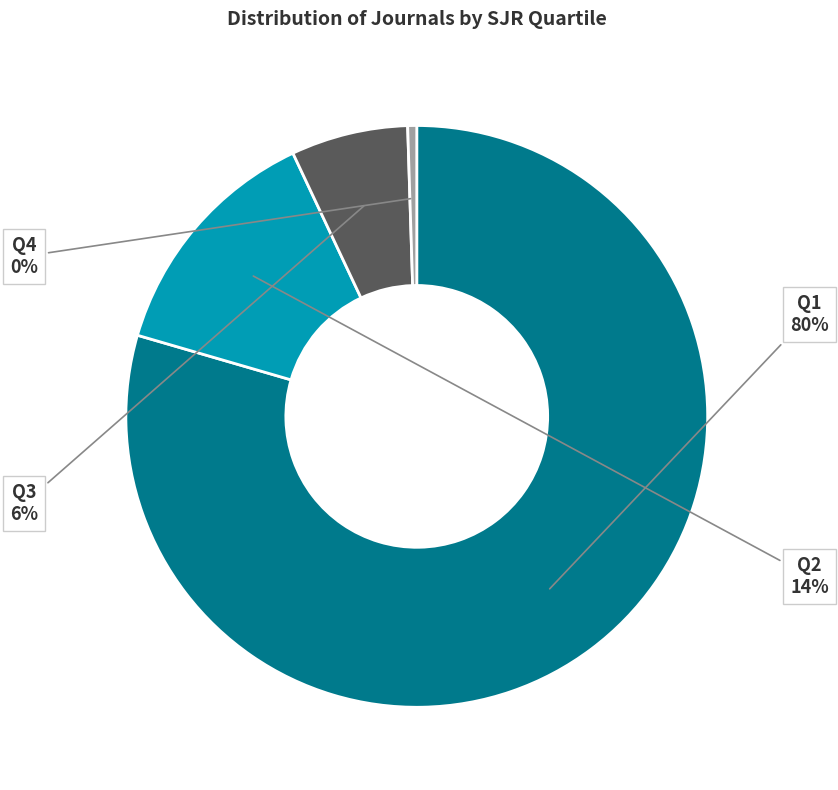

Is there any slice that represents more than half of the pie?

Yes